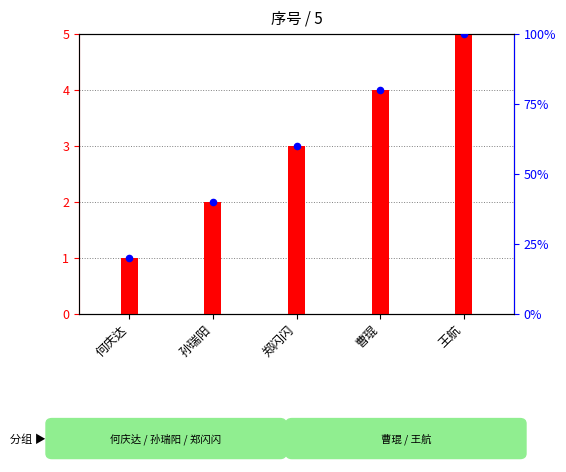

Which series has the largest Y range (max minus min)?

百分位排名